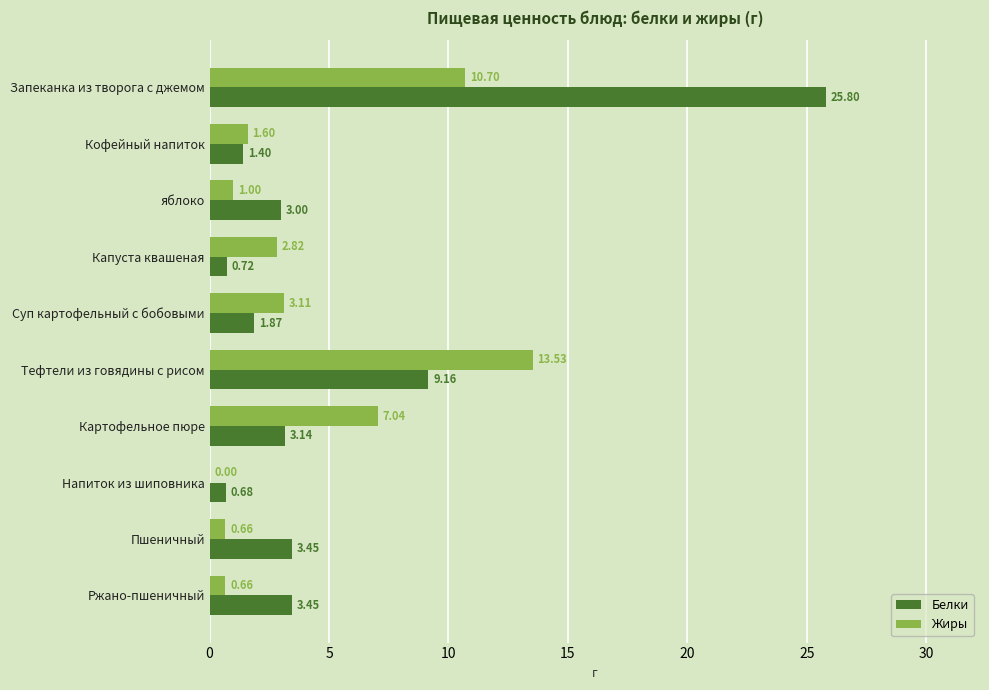

Which label corresponds to the largest value in the chart?

Запеканка из творога с джемом